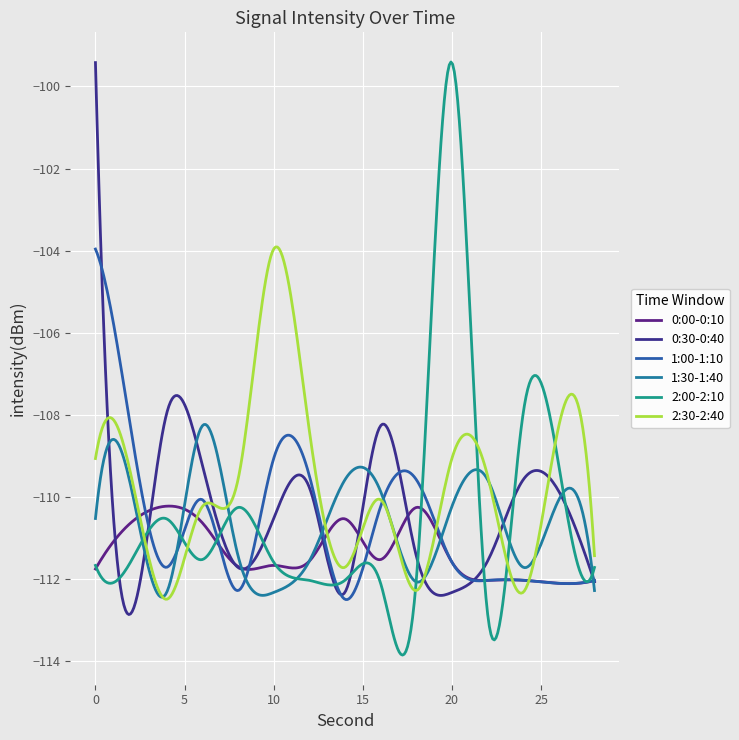

List the labels in order of 2:30-2:40 value, largest first.

10, 26, 12, 0, 20, 2, 22, 8, 16, 6, 28, 14, 18, 24, 4